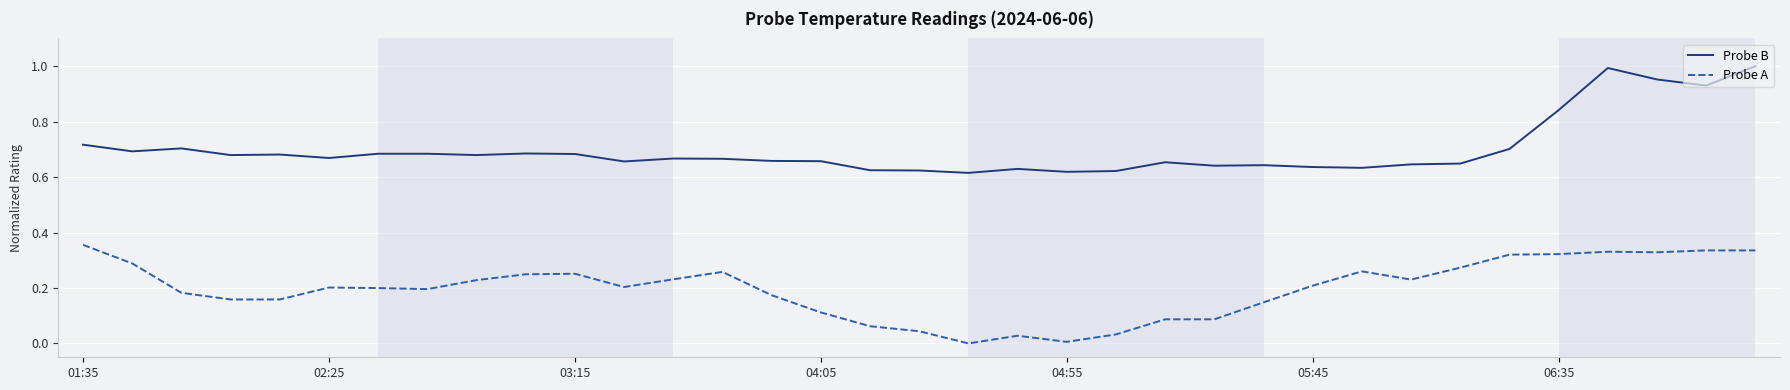

True or false: Probe A and Probe B intersect in this chart.

False